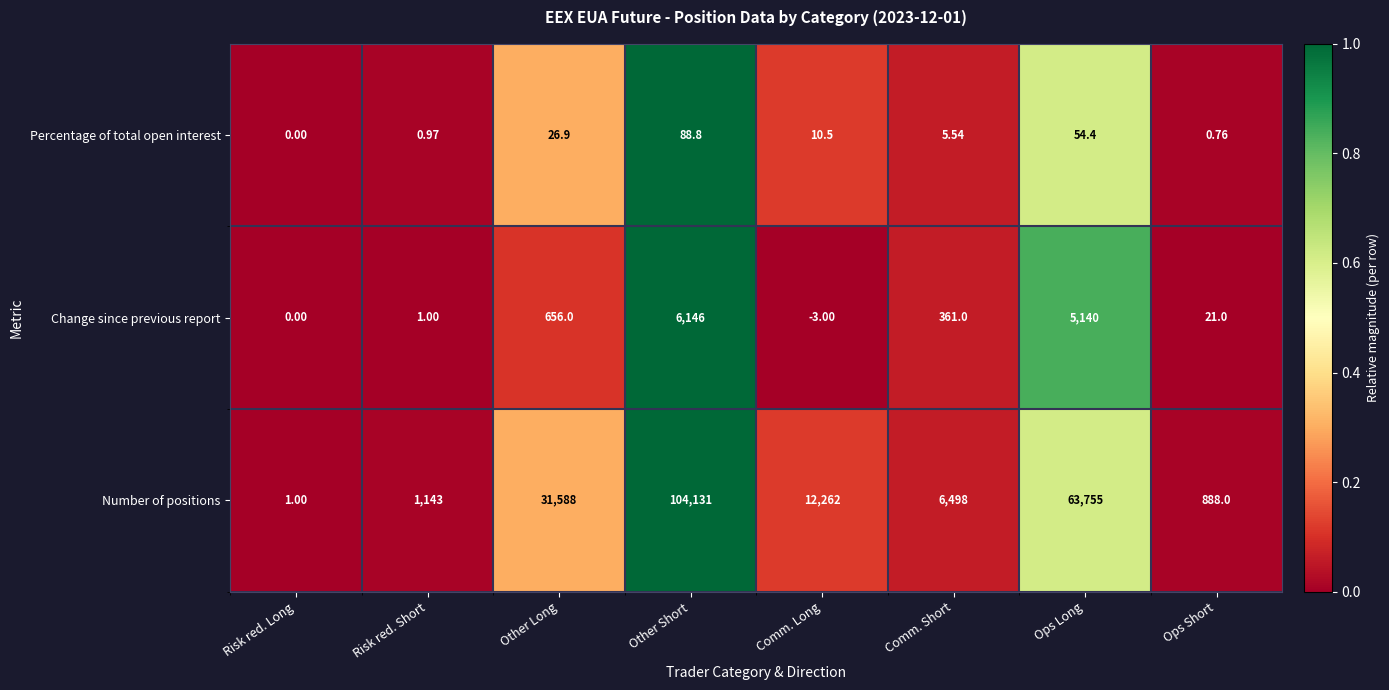

Which series changed the most between Risk red. Long and Comm. Long?

Number of positions